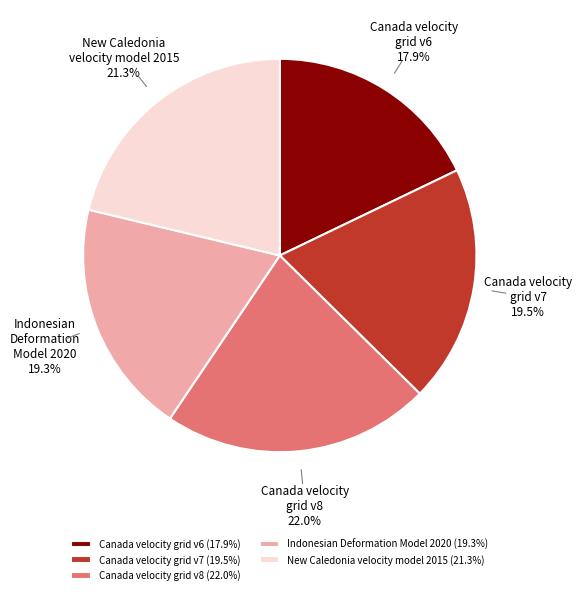

To the nearest percent, what is the combined percentage of Canada velocity grid v7 and Canada velocity grid v6?

37%